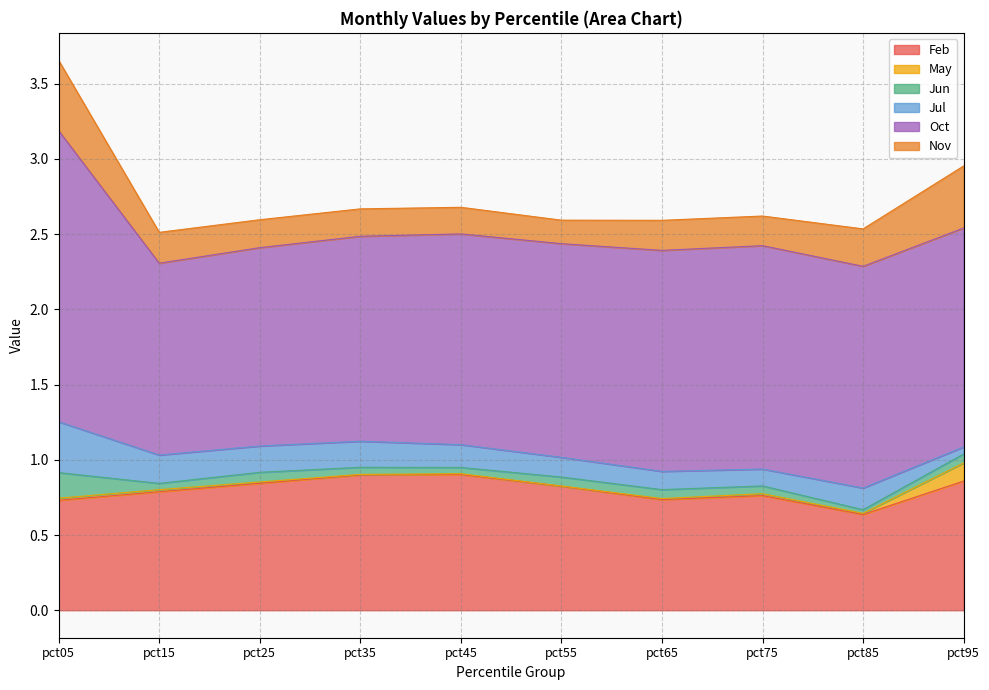

Which series has the largest range (max minus min)?

Oct